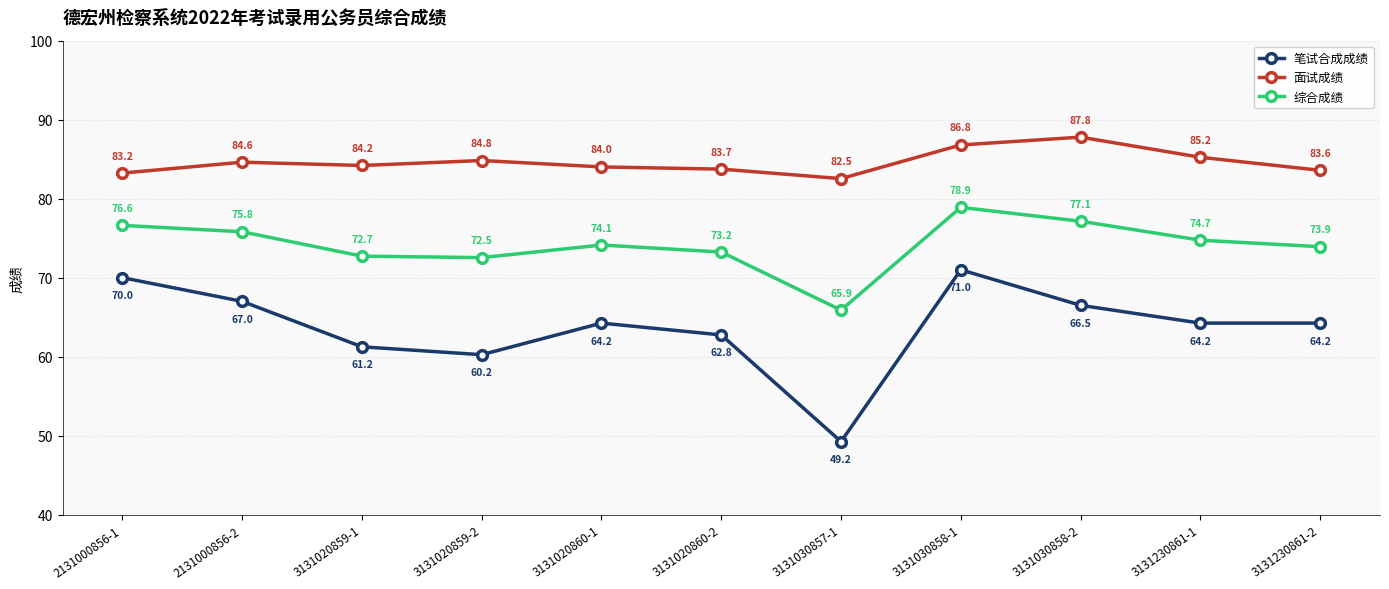

Is it true that 笔试合成成绩 equals 49.2 at 3131030857-1?

True